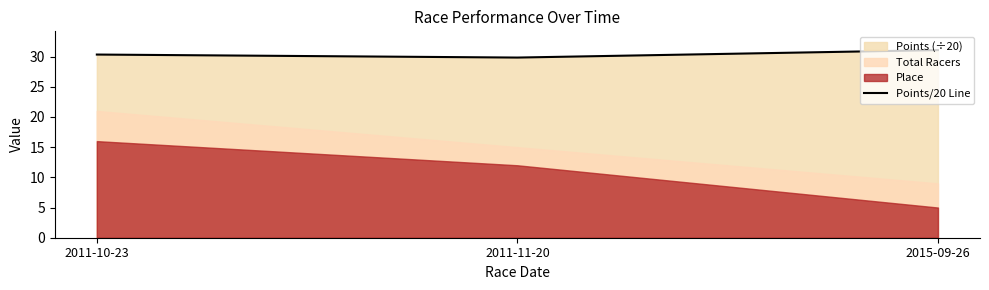

Rank the categories by value from lowest to highest.

2011-11-20, 2011-10-23, 2015-09-26